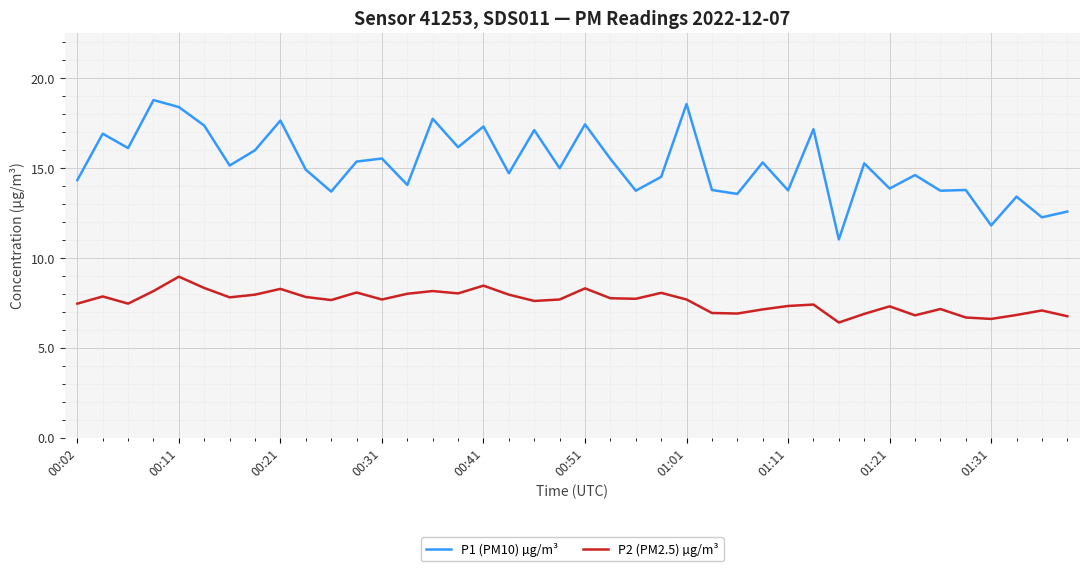

Rank the series by their maximum value, from highest to lowest.

P1 (PM10) µg/m³, P2 (PM2.5) µg/m³